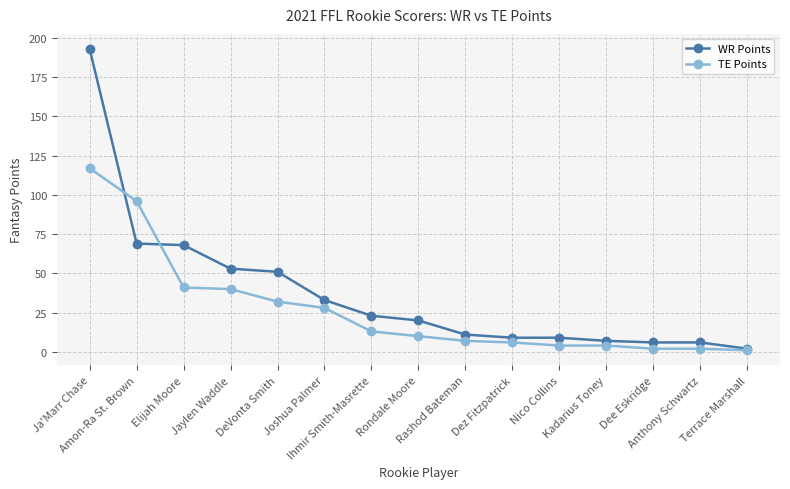

What is the approximate value of WR Points at Ihmir Smith-Masrette, to the nearest 10?

20